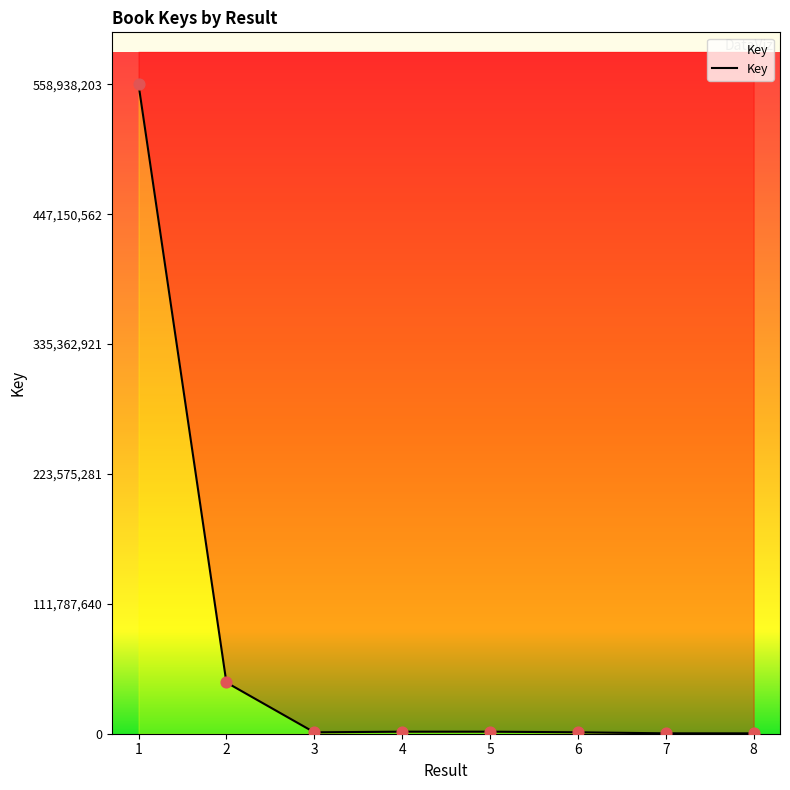

Between 3 and 6, which is larger?

6